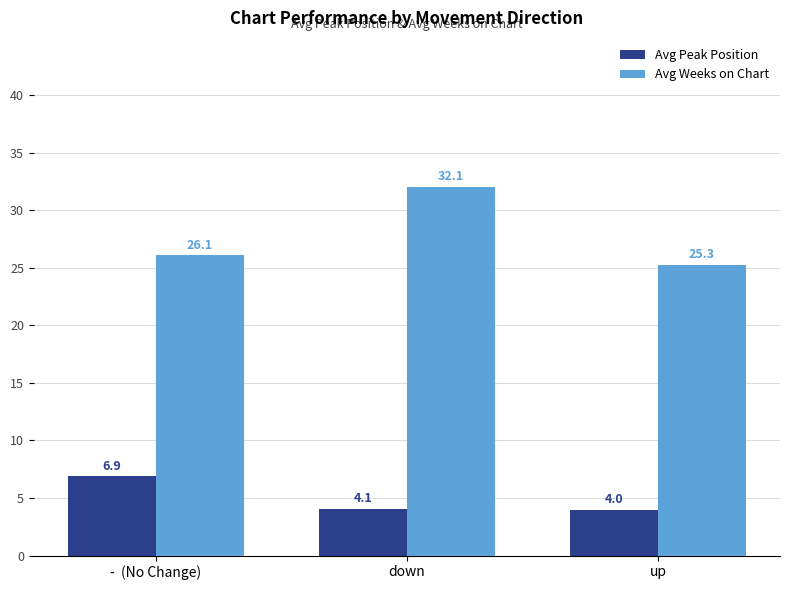

What is the label of the 2nd bar from the right?

down